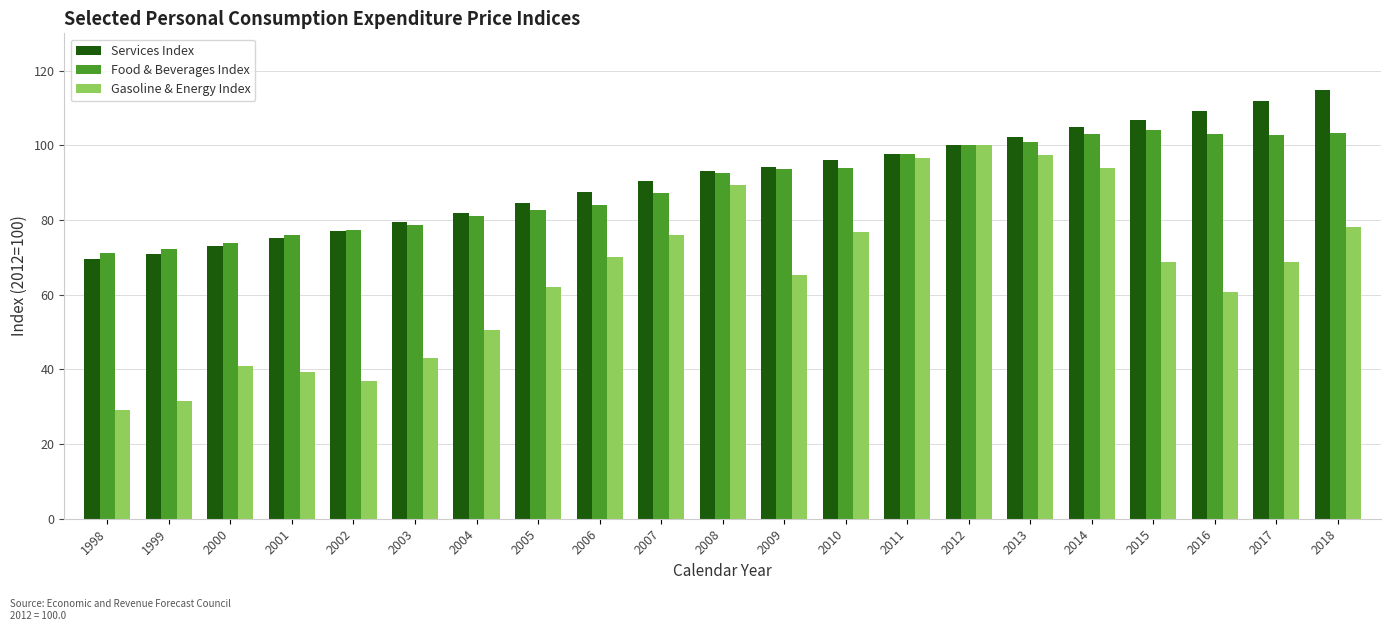

What is the spread (max minus min) of values at 2001?

36.7